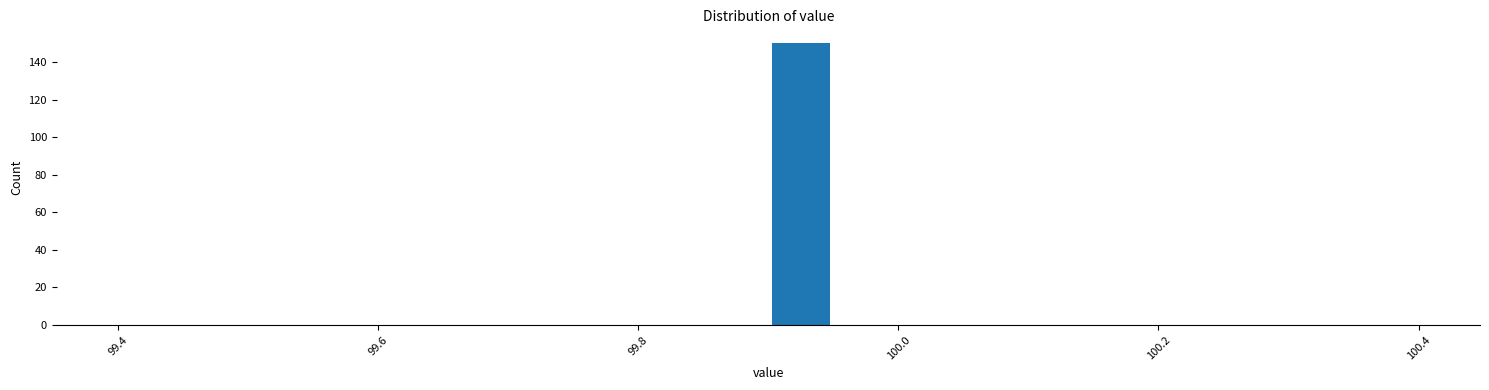

Around what value on the x-axis is the tallest bar? Give the approximate position of its centre, as read against the axis.

99.92